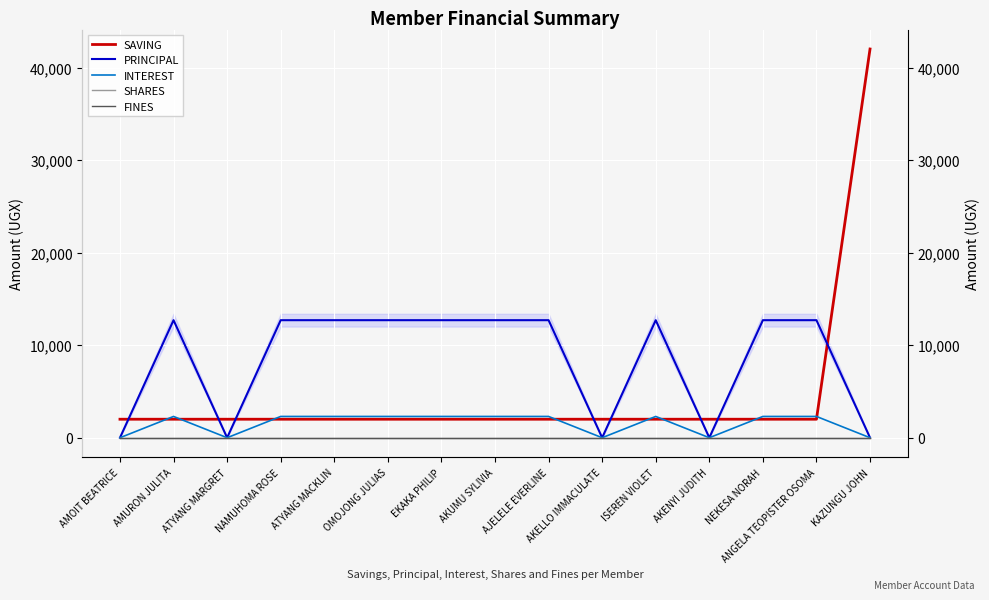

Which series has the largest total across all categories?

PRINCIPAL